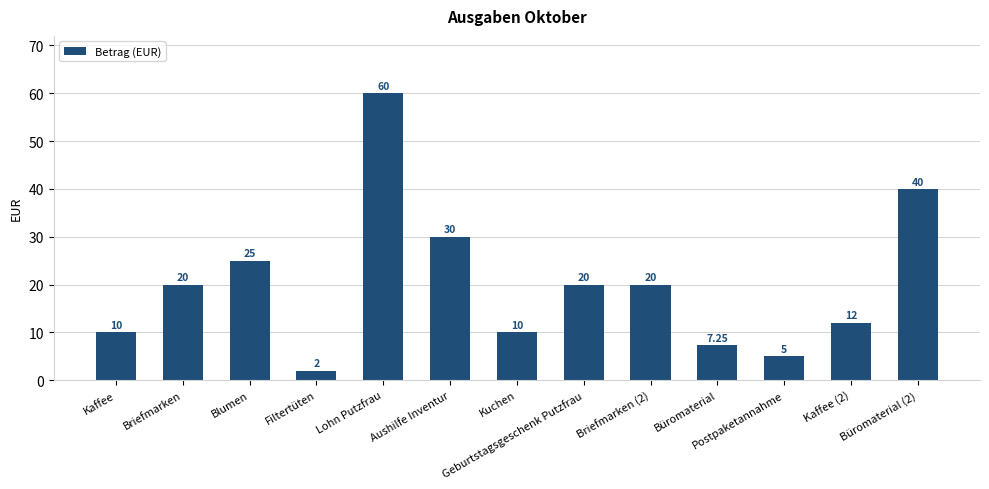

What position from the right is Geburtstagsgeschenk Putzfrau?

6